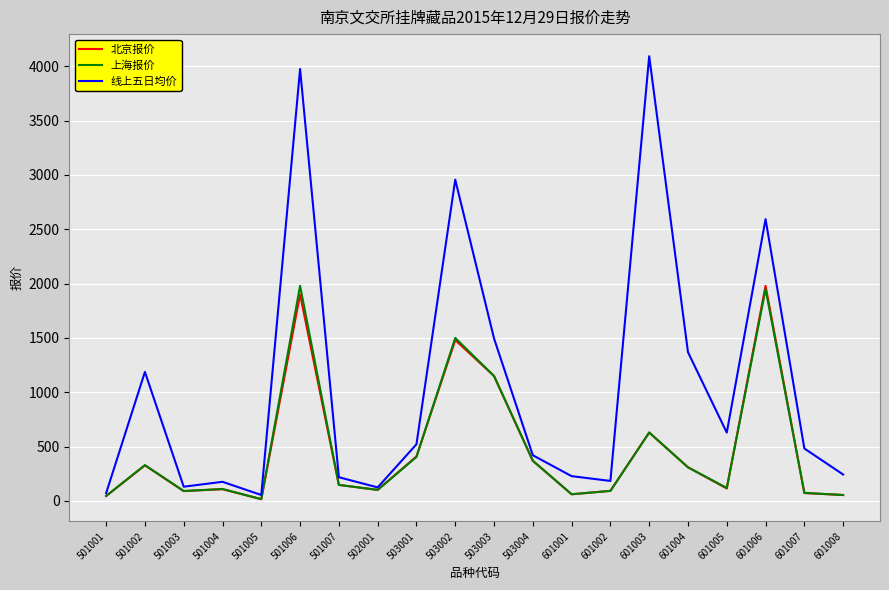

What is the maximum value for 北京报价?

1980.0